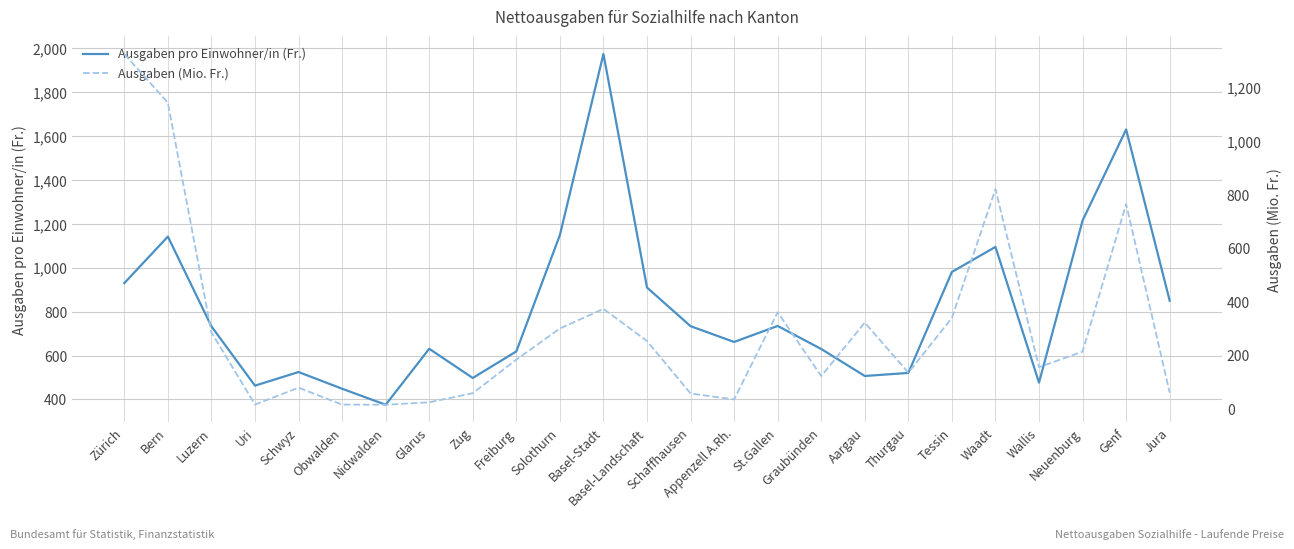

What is the greatest value displayed?

1974.0